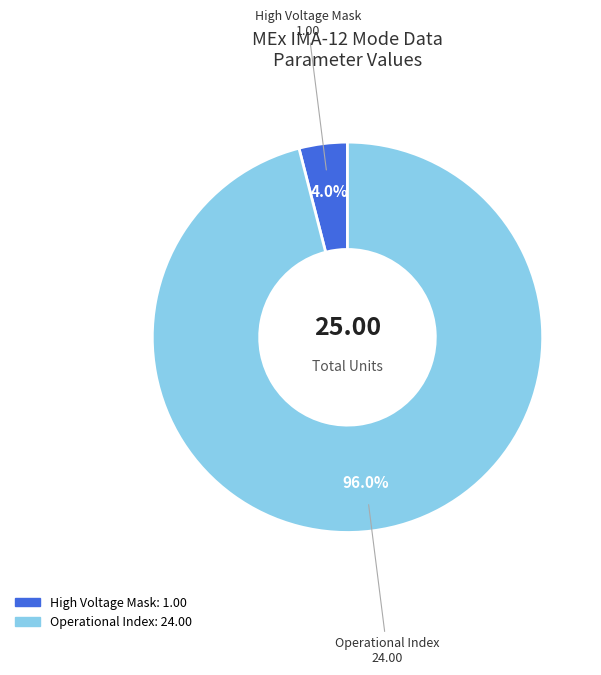

Is there a majority slice in this chart?

Yes